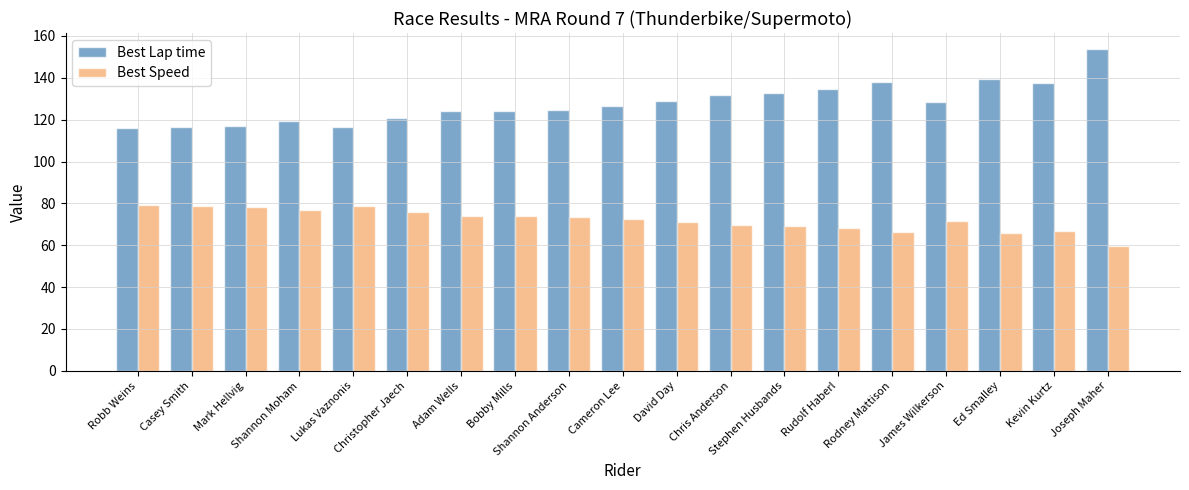

Which series has the largest total across all categories?

Best Lap time